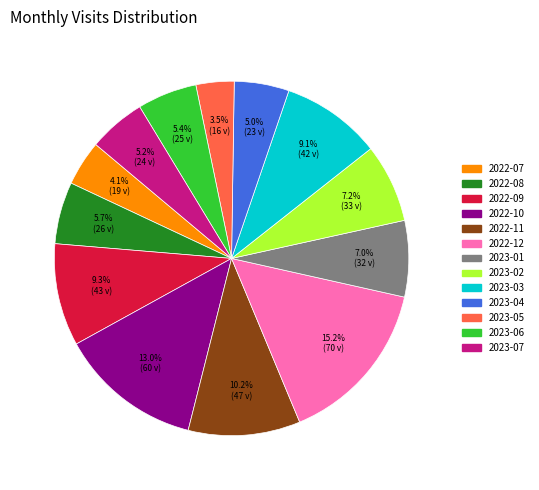

Does 2022-08 account for over 50% of the chart?

No